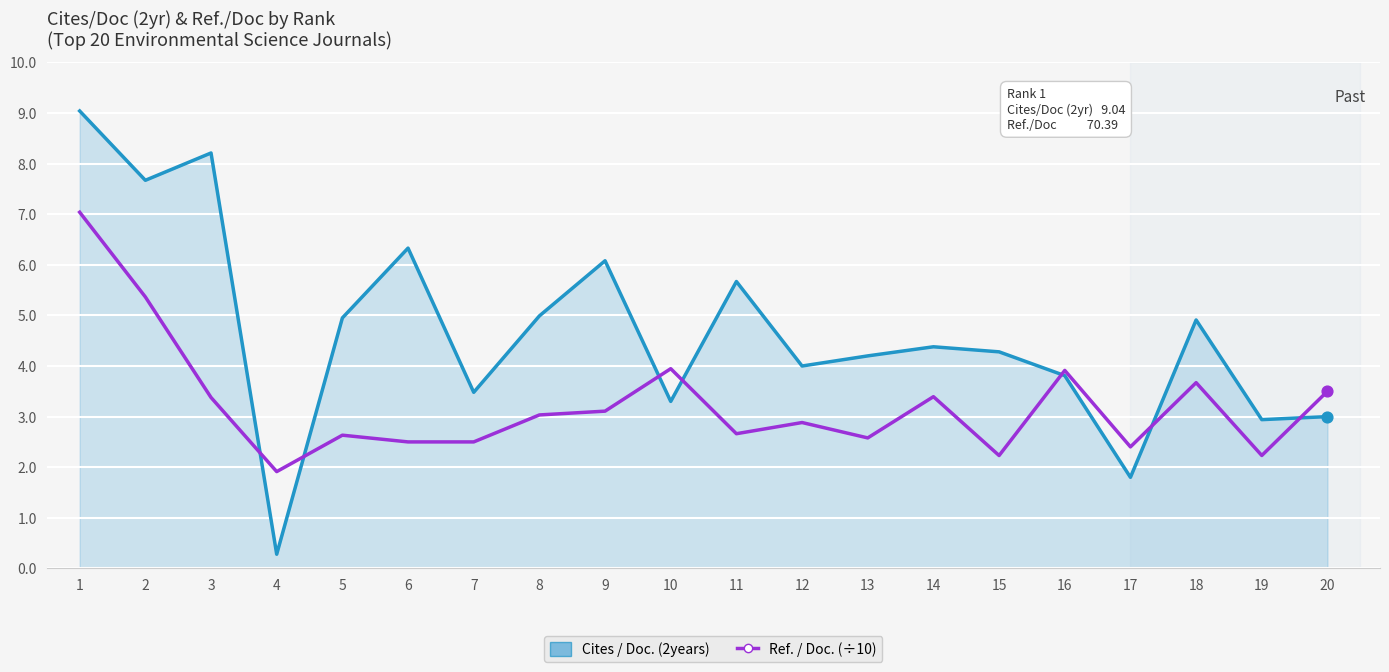

At how many categories does at least one series exceed 2?

19